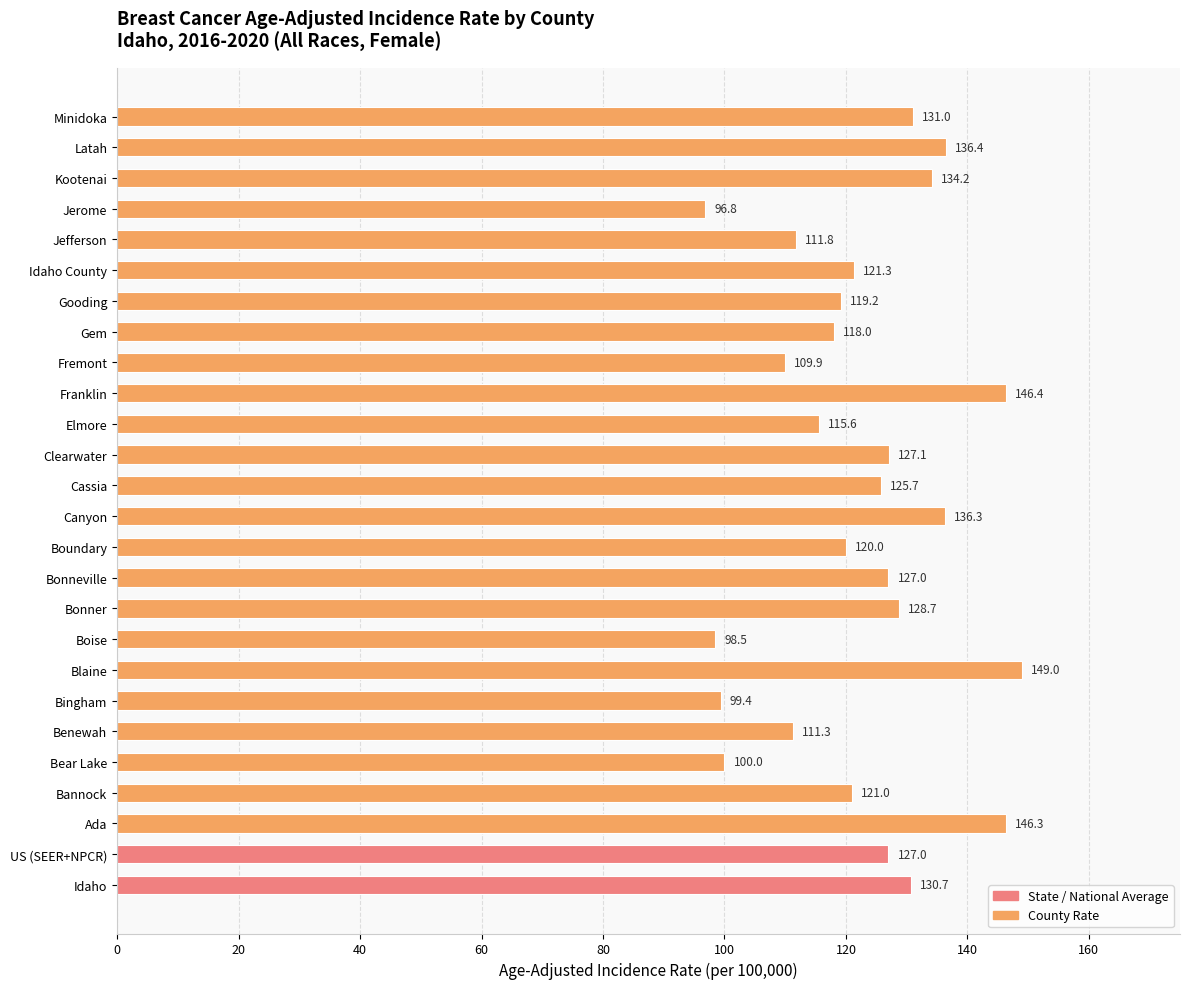

How many values are below 125?

13